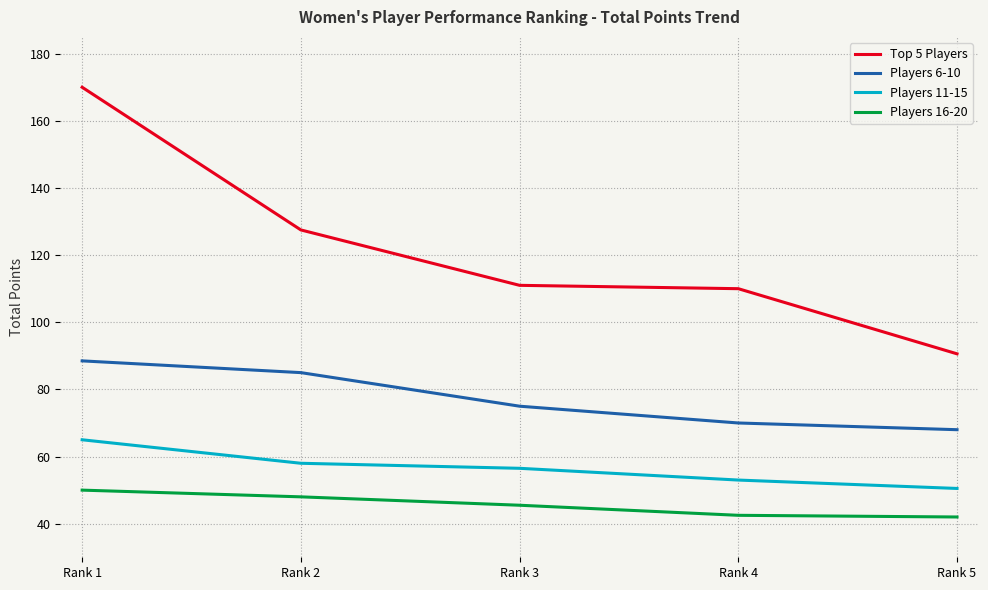

What is the minimum value shown in the chart?

42.0